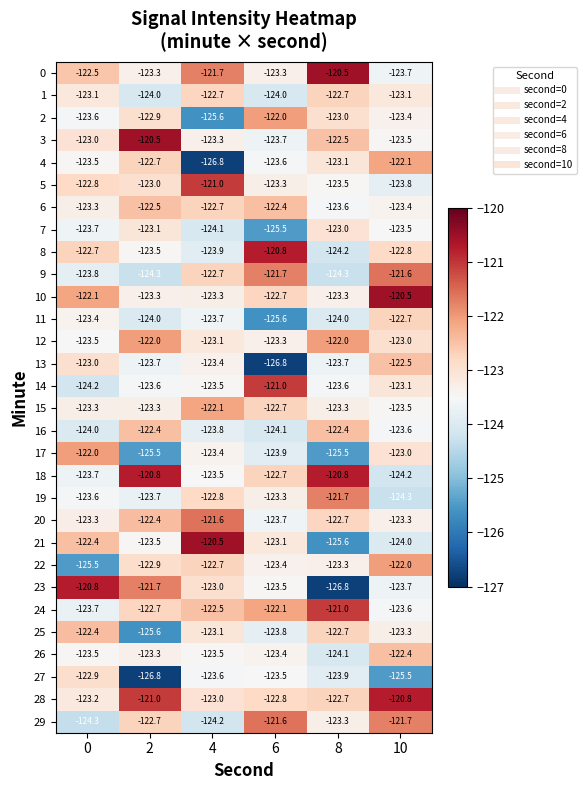

What is the total value across all series at 8?

-3696.8